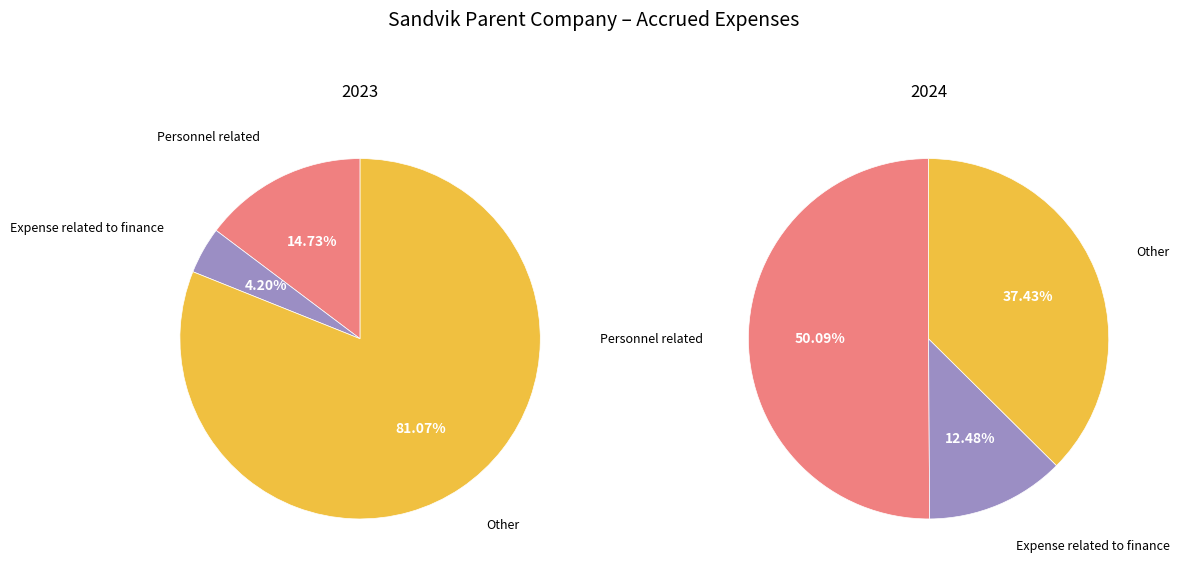

True or false: Personnel related accounts for 62% of the total.

False